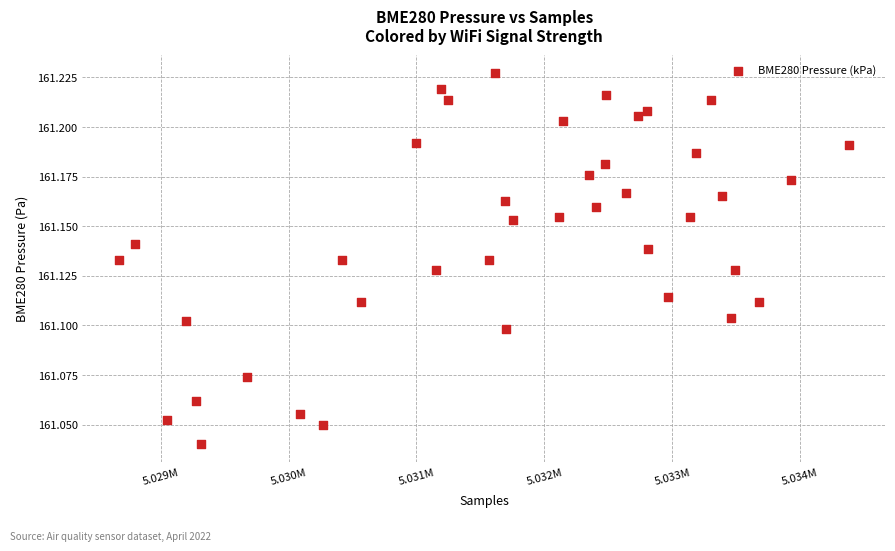

What is the range of X values (max minus min)?

5714.0